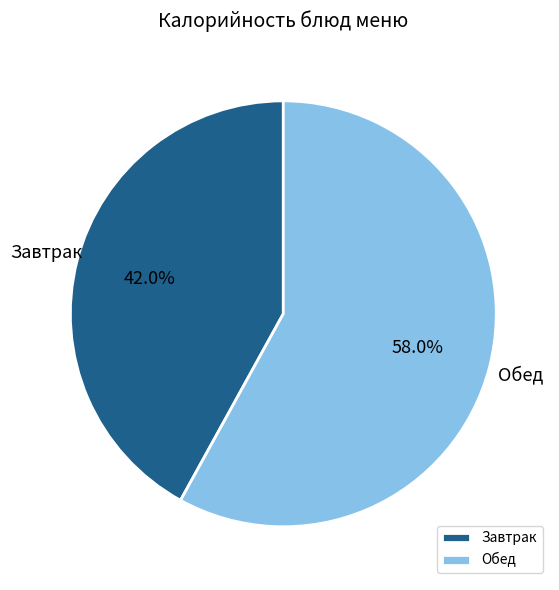

To the nearest percent, what is the difference between the largest and smallest slice percentages?

16%